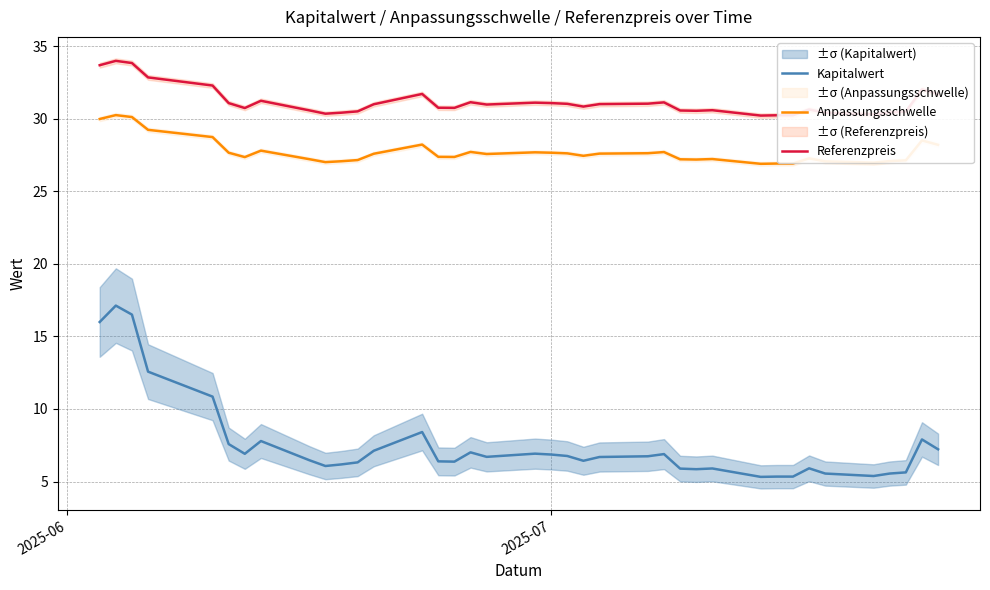

What is the maximum value shown in the chart?

34.0